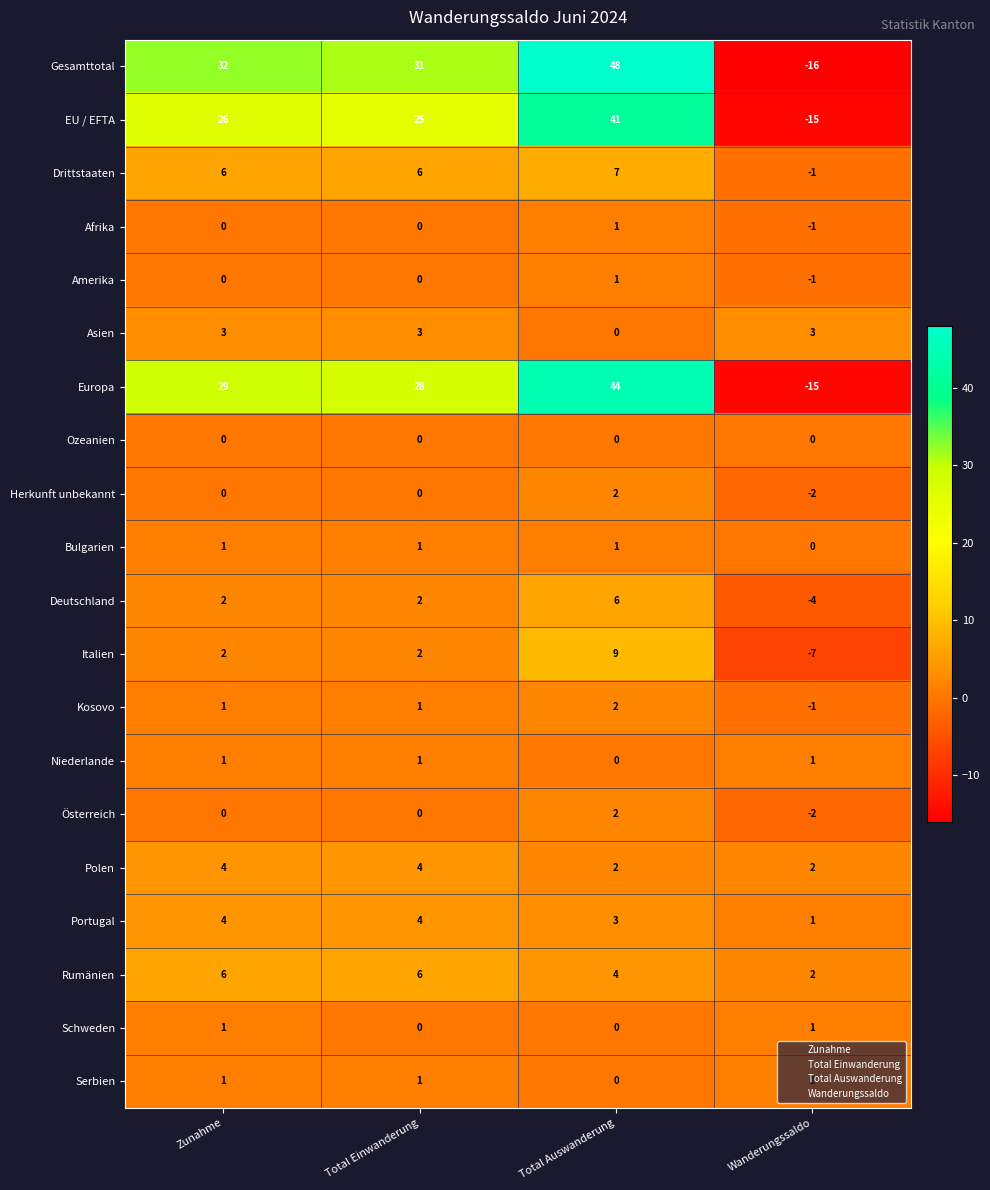

True or false: Serbien has a value of 1 at Zunahme.

True